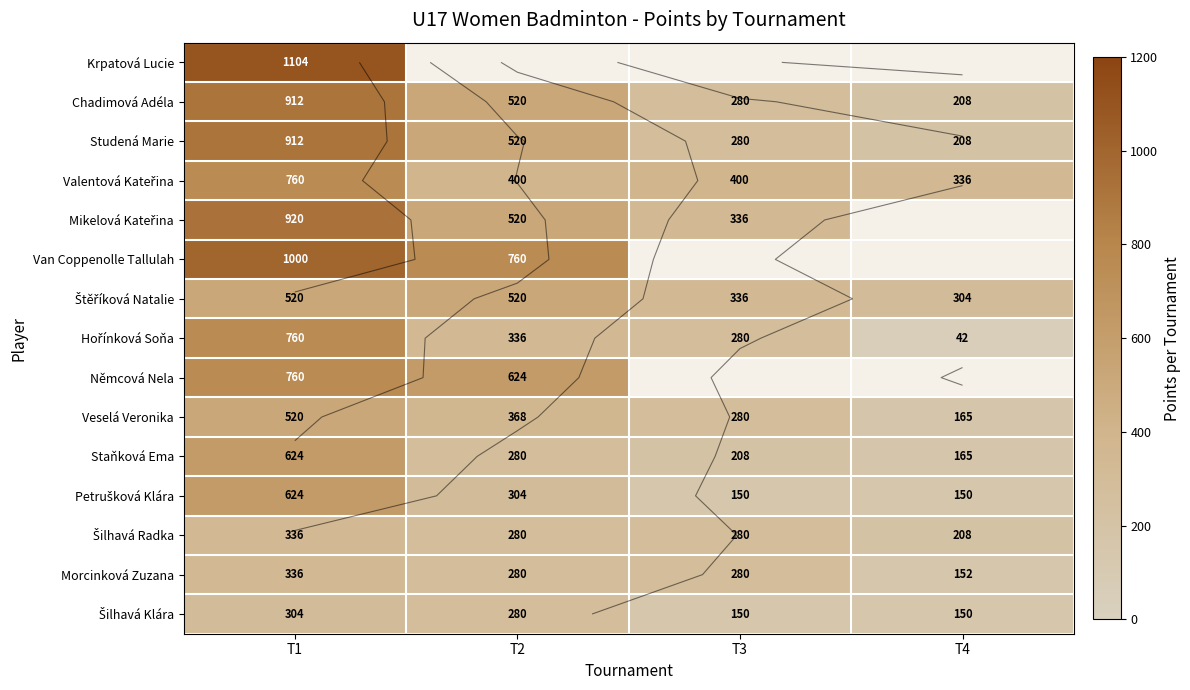

Where does the Šilhavá Radka series first go above 280?

T1